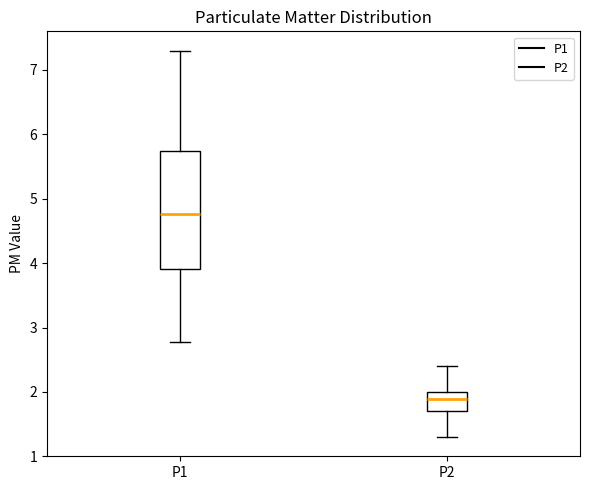

Where does the upper whisker of the box for P1 end on the y-axis? The values are not printed on the chart, so give them approximately, as read against the axis.

7.3